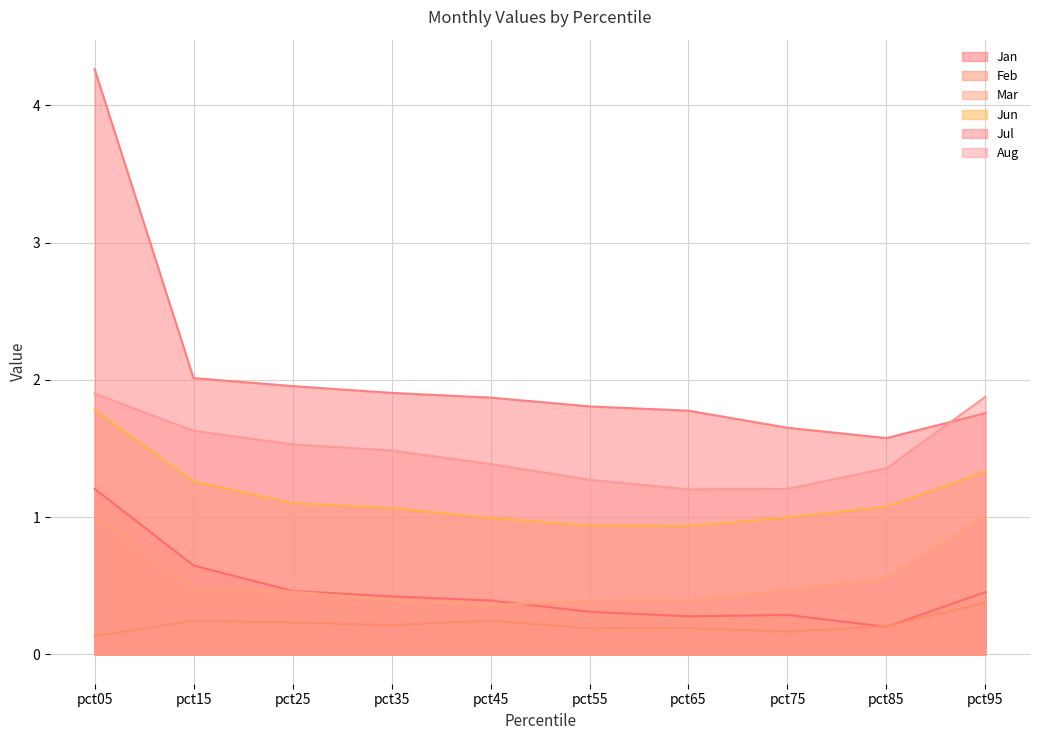

The value of Jun at pct75 is 1.0. True or false?

True